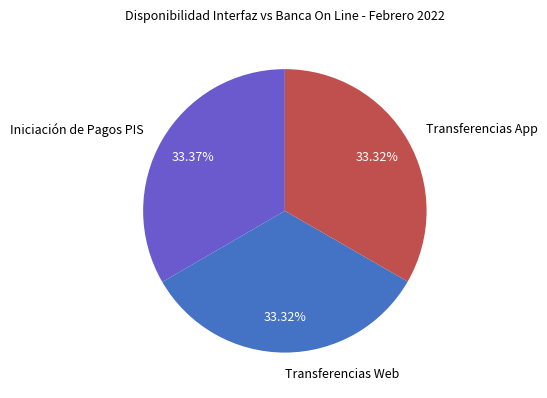

Do Transferencias App and Transferencias Web together represent more than half of the pie?

Yes